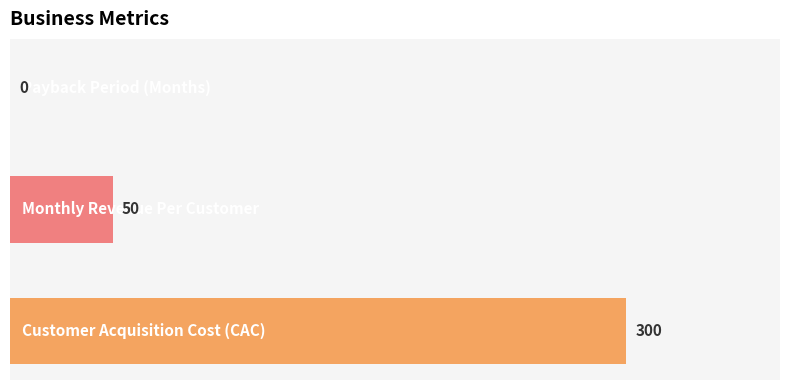

How many values are between 0 and 300?

3